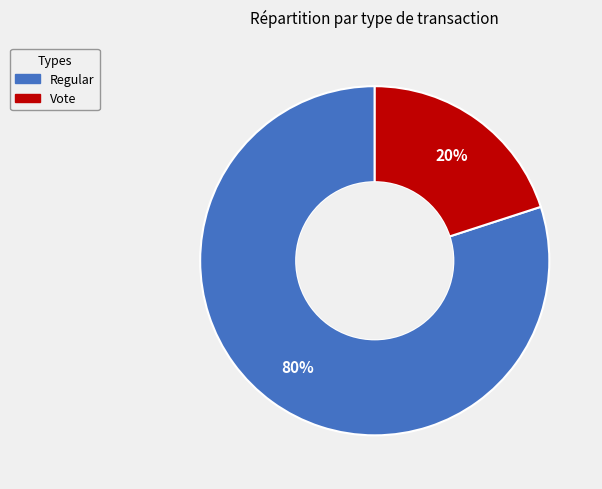

Combined, do Vote and Regular account for over 50%?

Yes